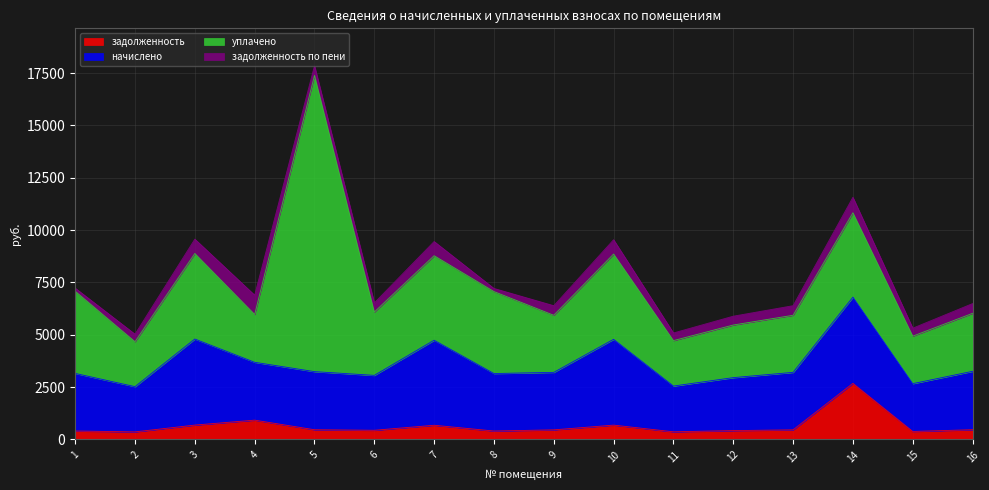

List the labels in order of начислено value, smallest first.

2, 11, 15, 12, 6, 8, 9, 13, 1, 4, 5, 16, 7, 10, 3, 14